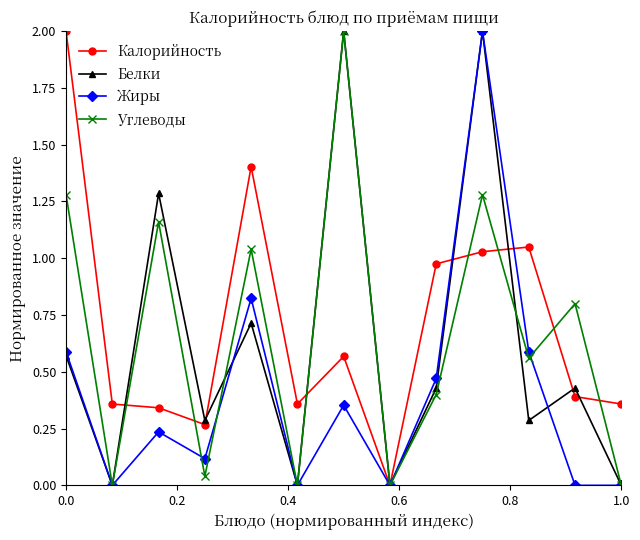

At how many categories does at least one series exceed 1?

6